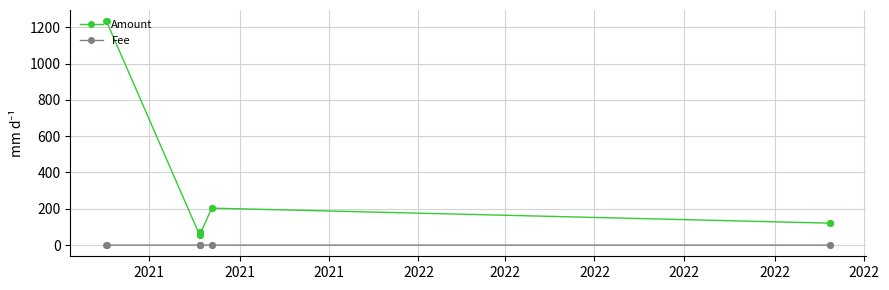

What is the maximum value shown in the chart?

1233.5